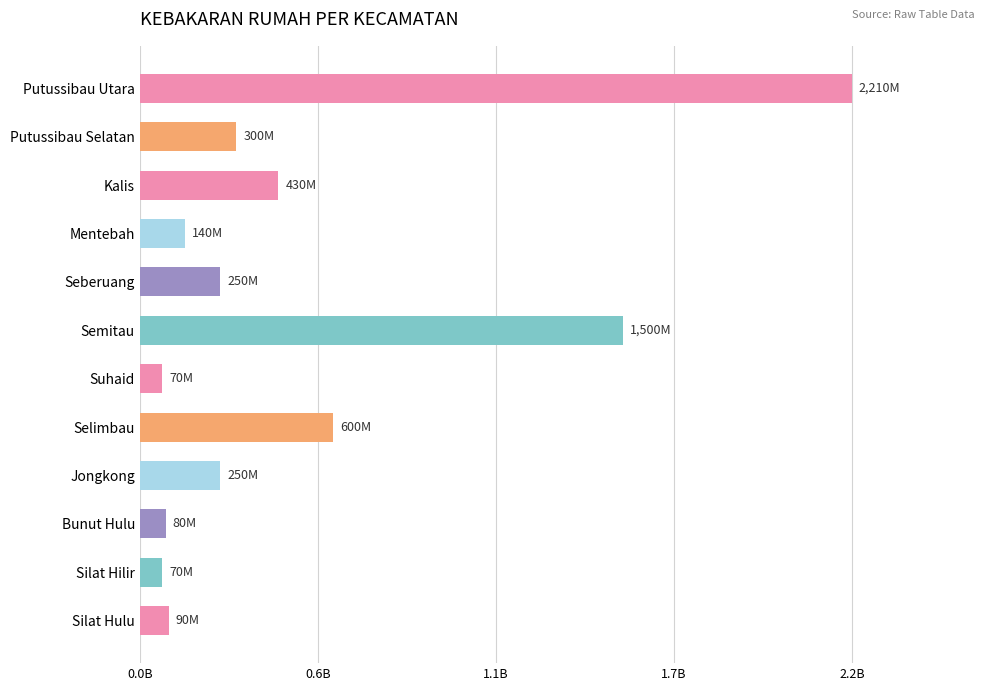

Are the bars horizontal?

Yes